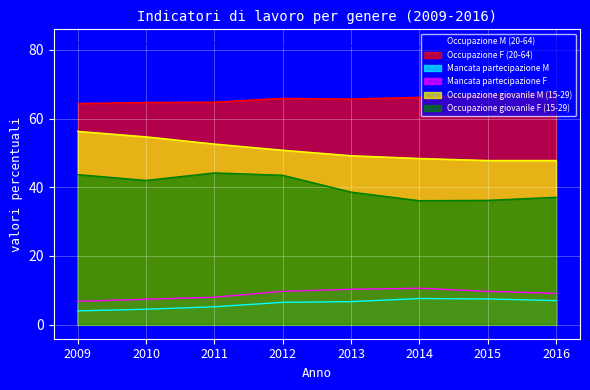

Is the value of Occupazione giovanile M (15-29) at 2010 greater than the value of Occupazione giovanile F (15-29) at 2009?

Yes